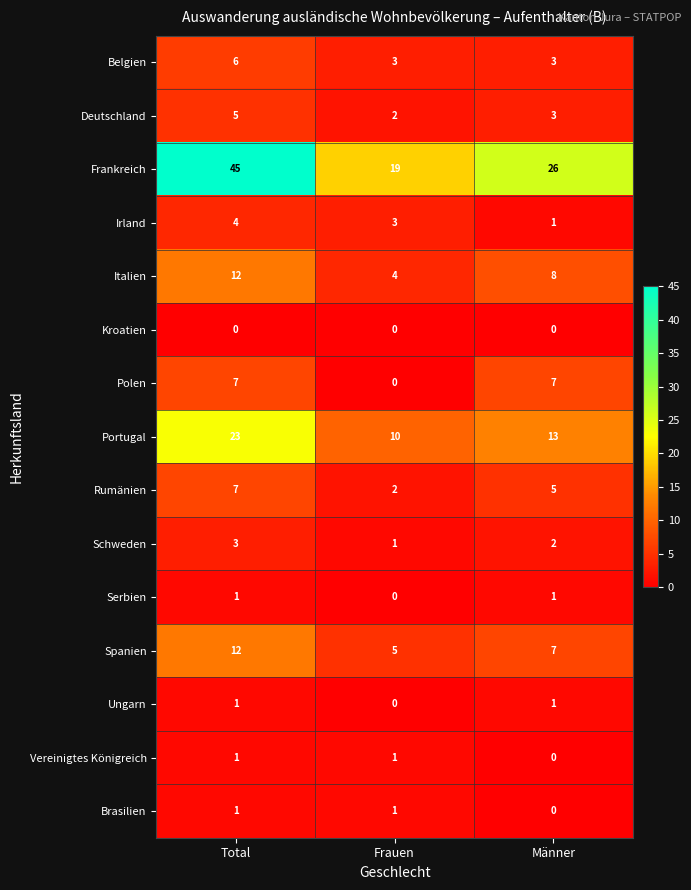

Between Total and Frauen, which series saw the biggest shift?

Frankreich